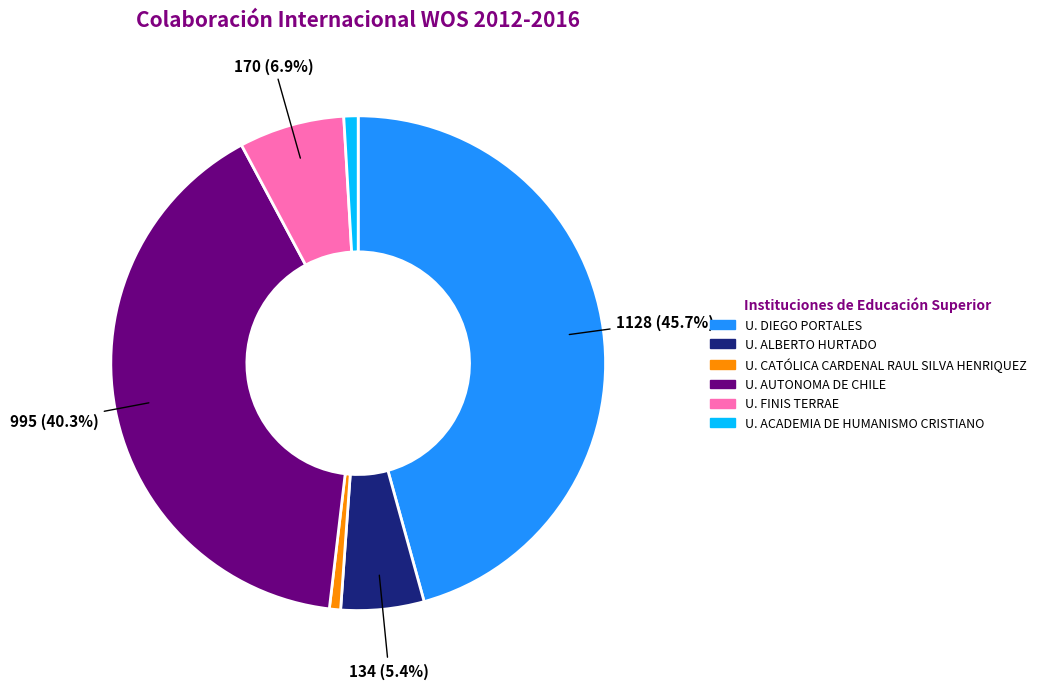

Which slice is the largest?

U. DIEGO PORTALES